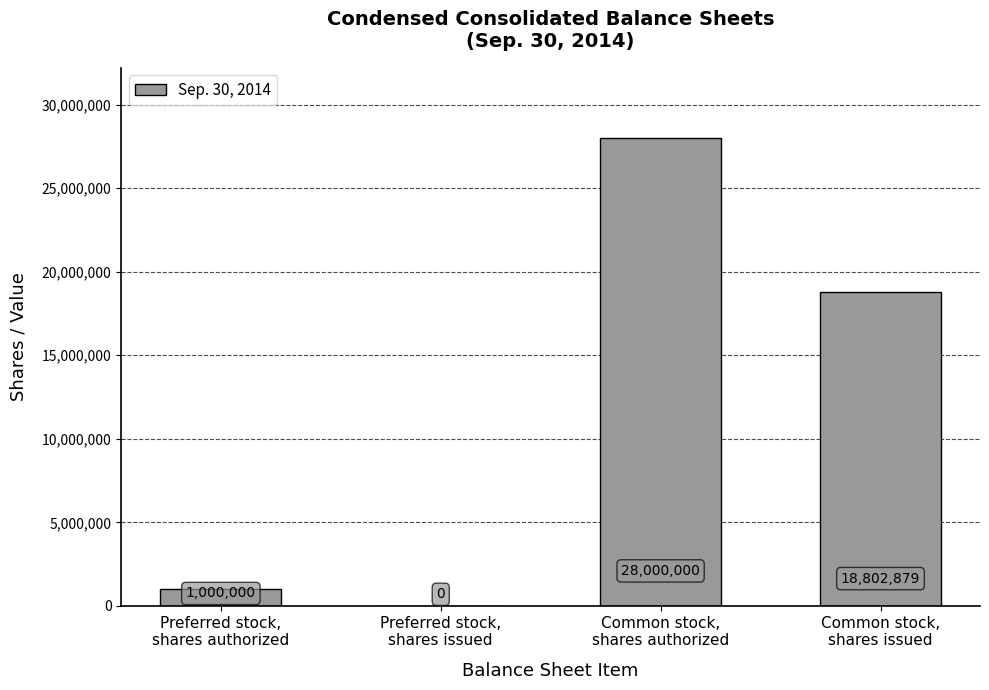

Are the bars horizontal?

No